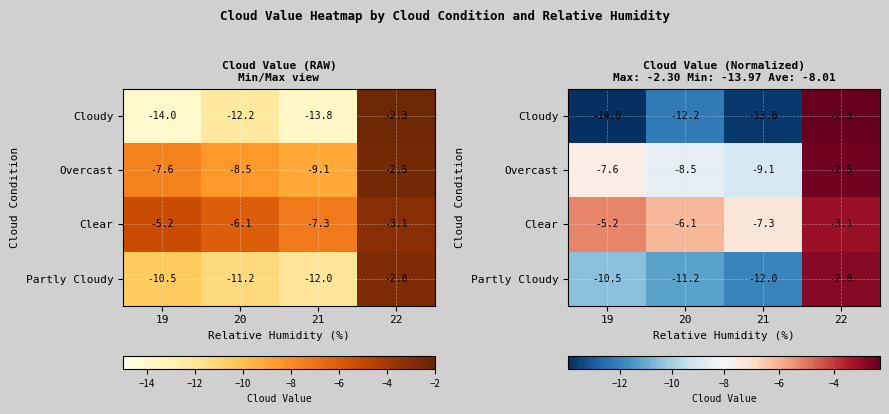

What is the sum of all Partly Cloudy values?

-36.5